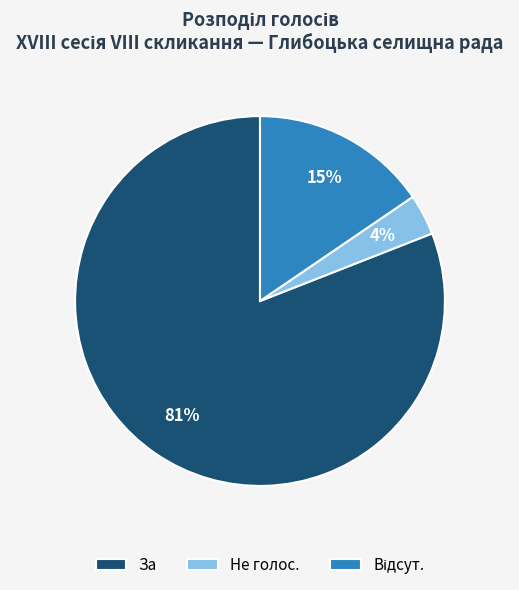

Which has a higher value, За or Не голос.?

За